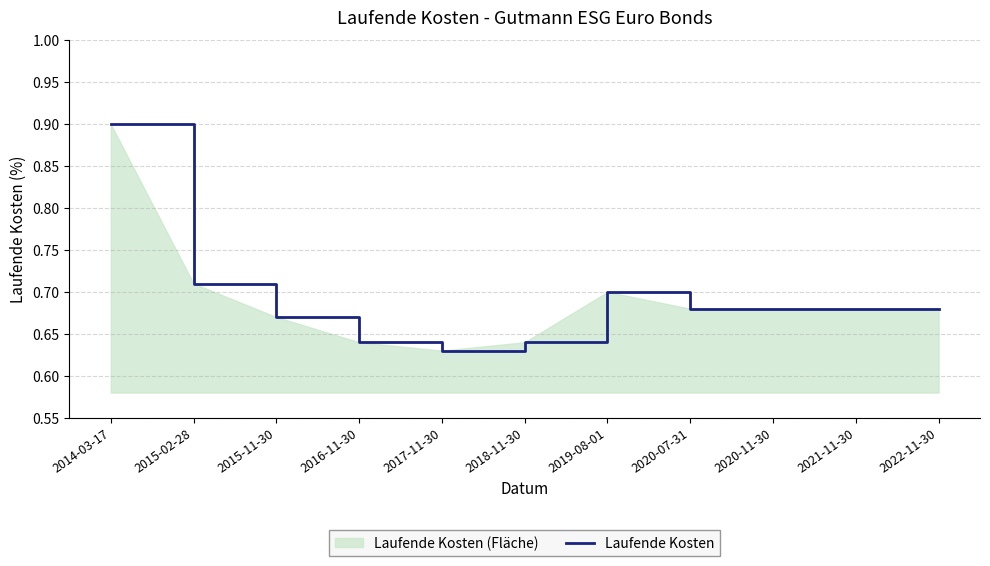

Which category has the lowest value across all series?

2017-11-30